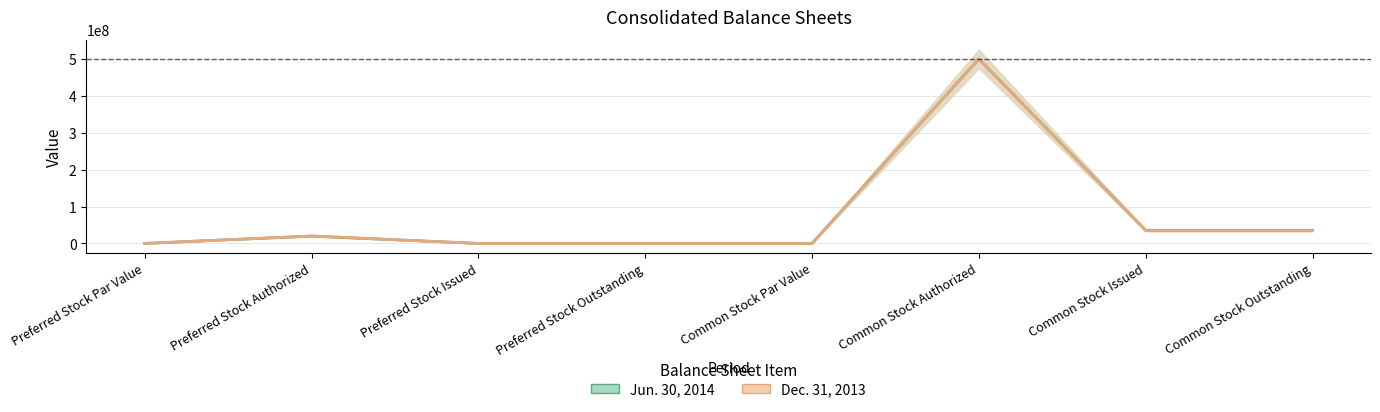

At which category is the sum across all series the highest?

Common Stock Authorized